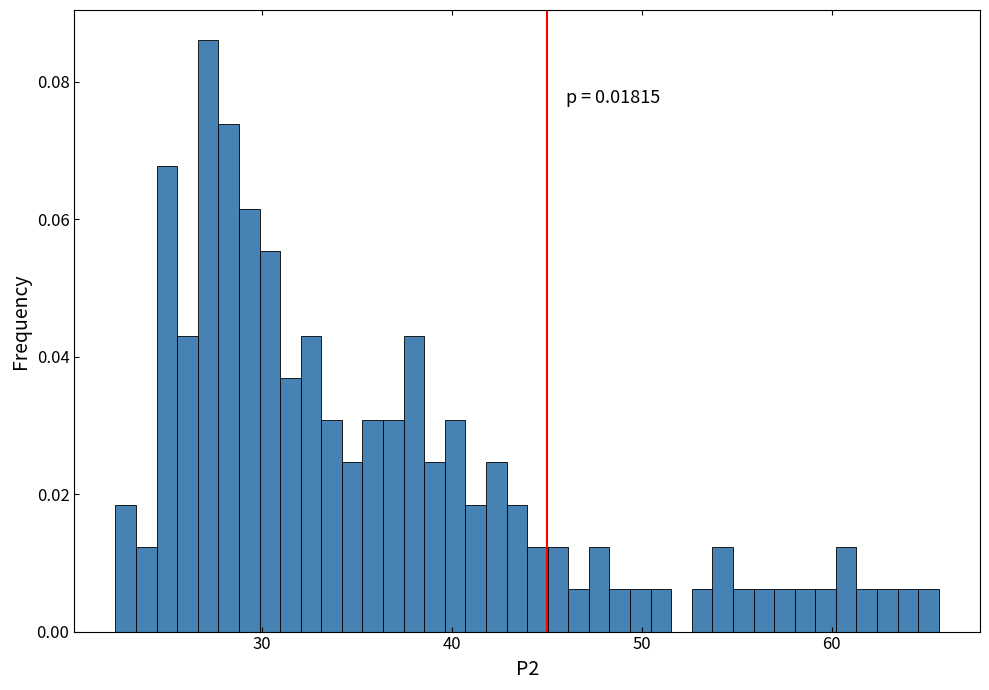

Read against the x-axis, roughly where is the centre of the tallest bar?

27